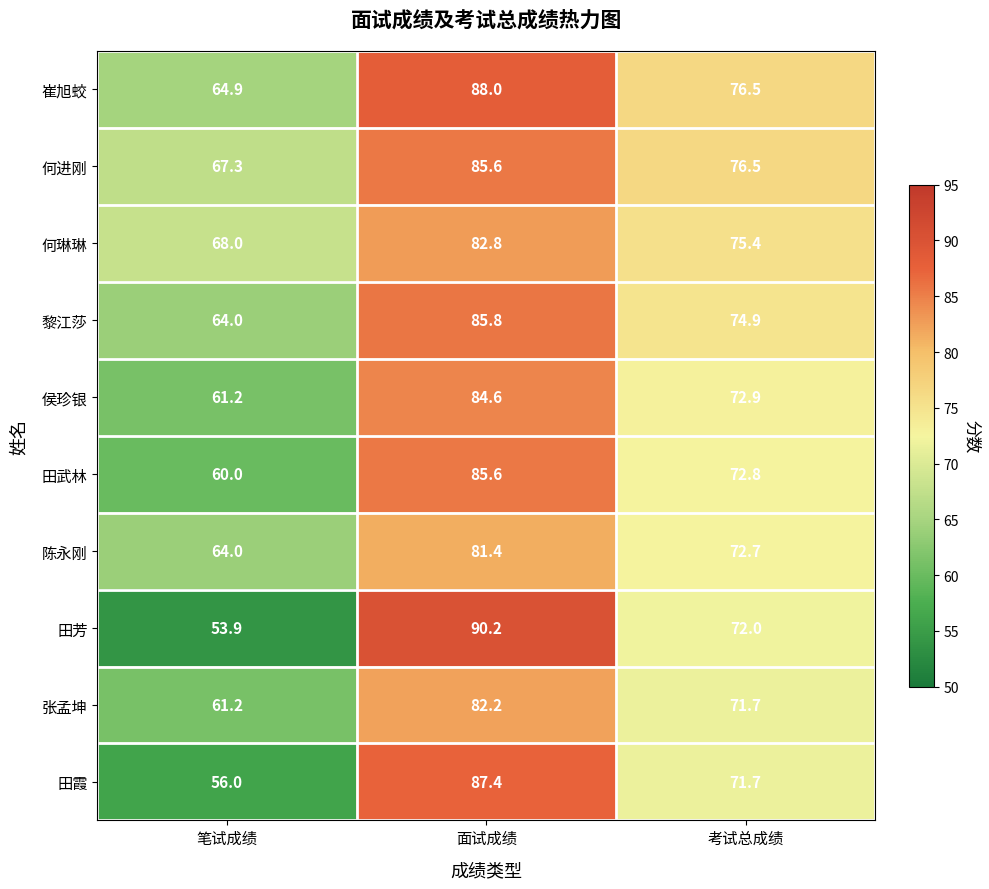

How many series are shown in this chart?

10